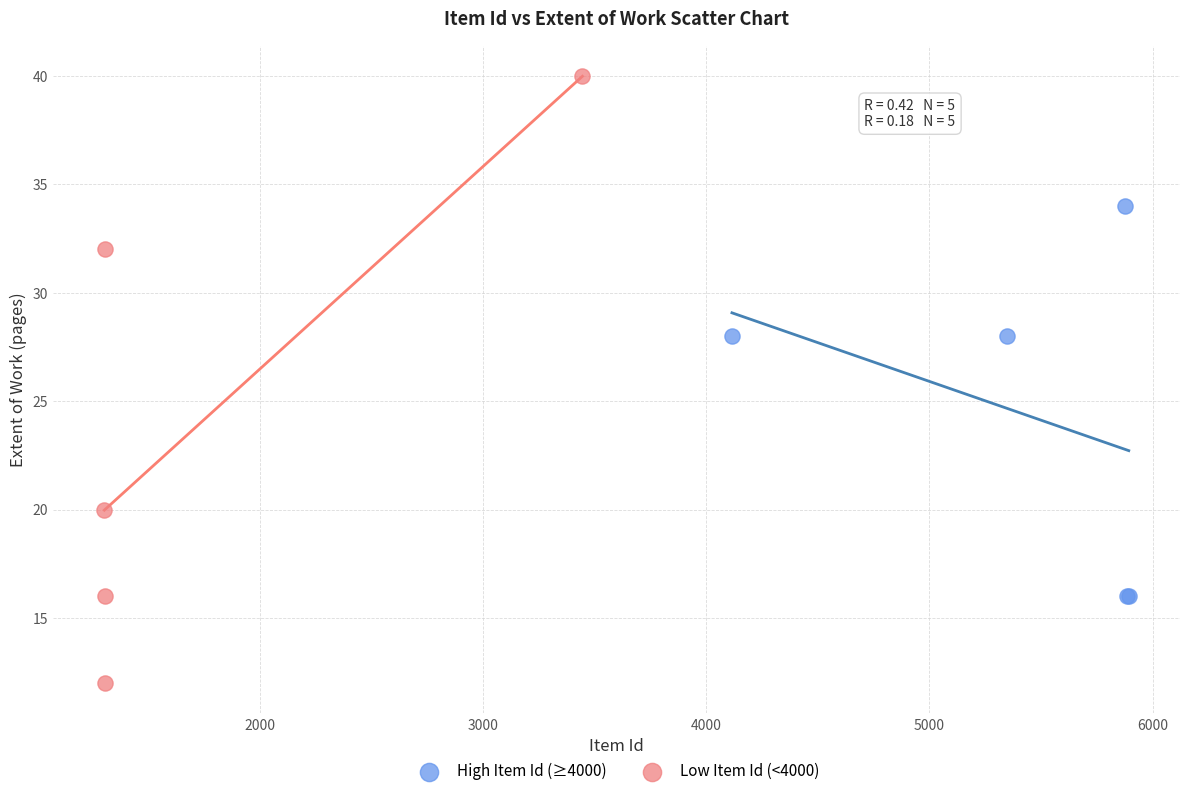

What are all the series names shown in the legend?

High Item Id (≥4000), Low Item Id (<4000)